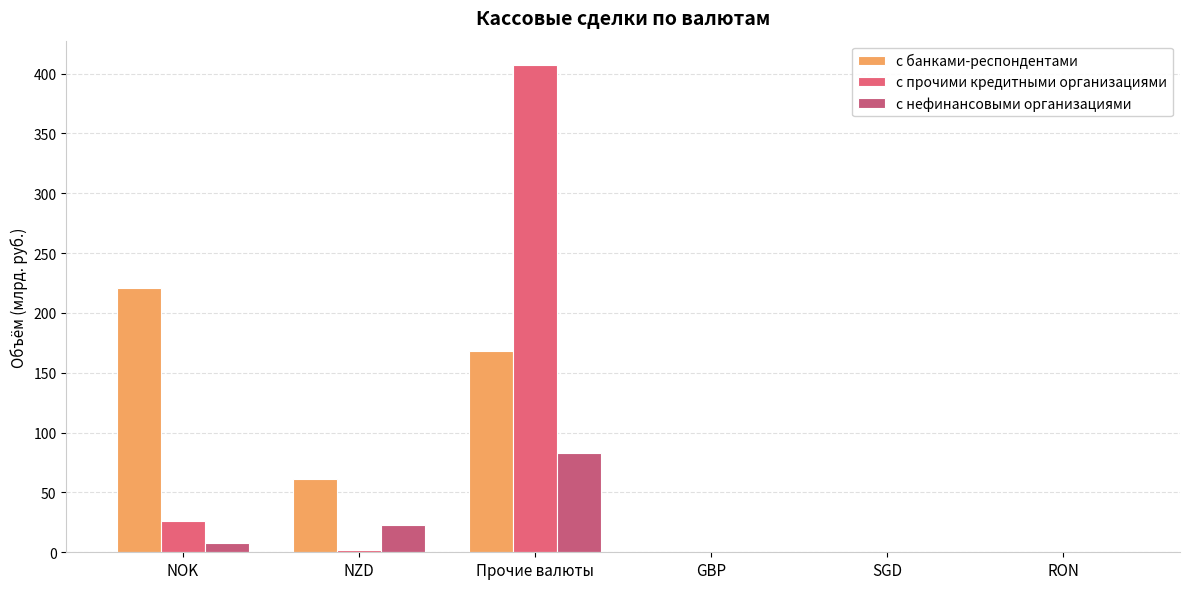

Is it true that с прочими кредитными организациями equals 0.0 at RON?

True